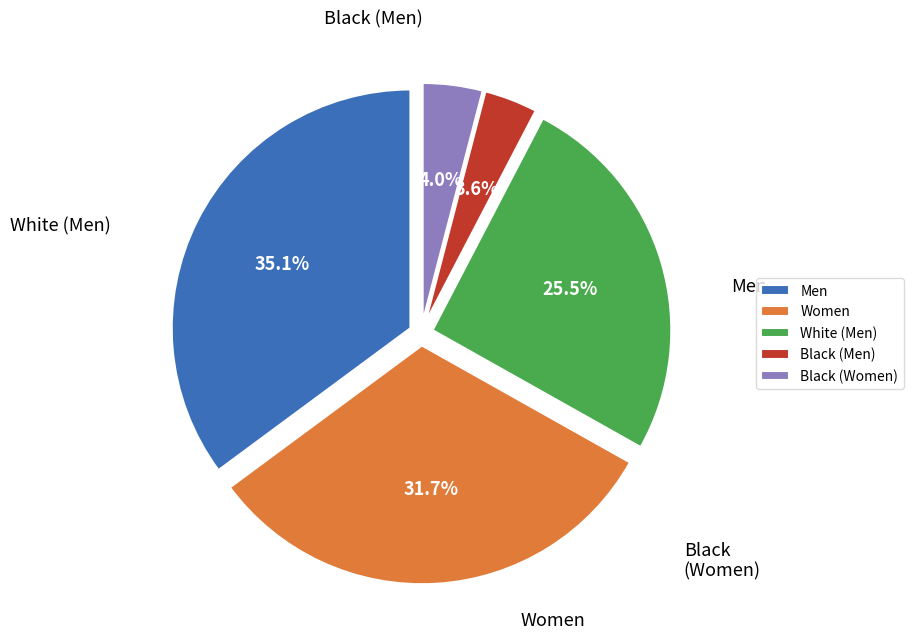

Which slice is the largest?

Men